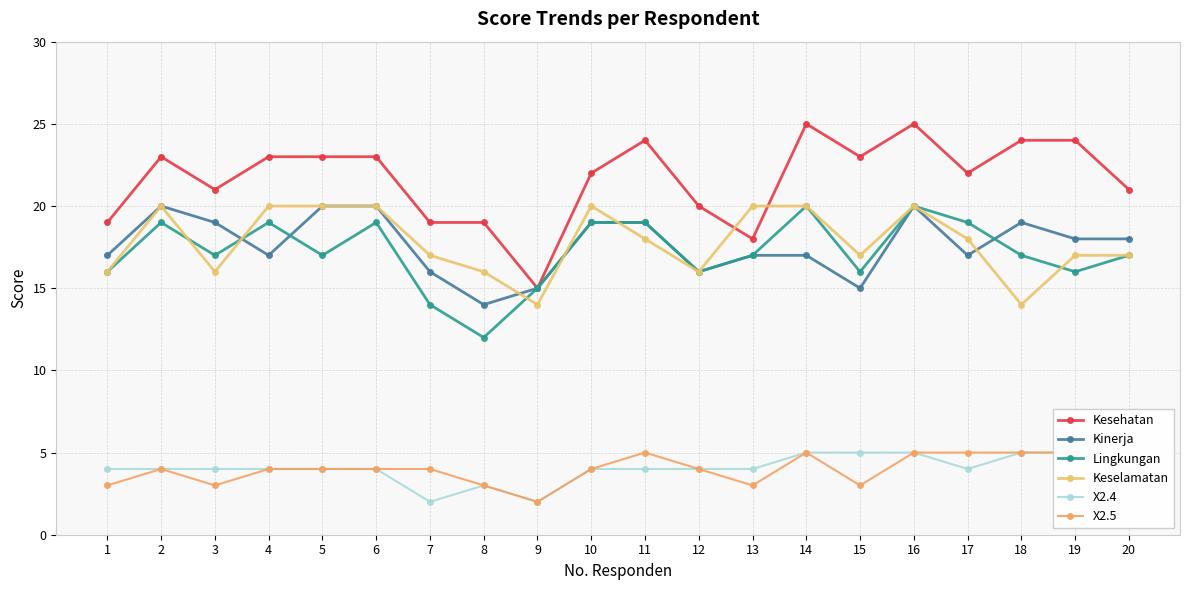

Between 11 and 18, which series saw the biggest shift?

Keselamatan